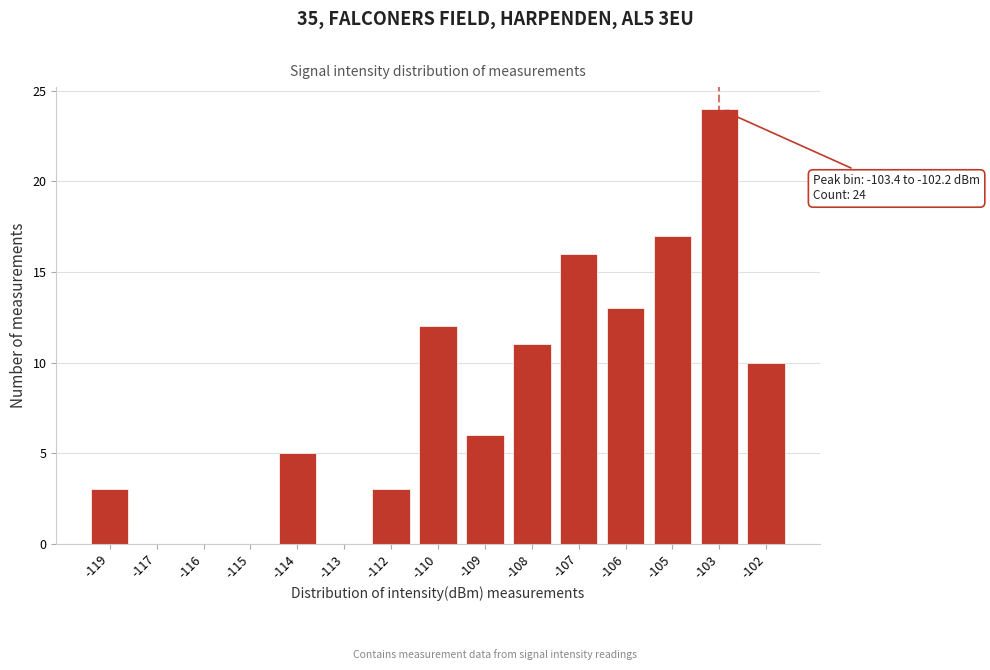

Reading left to right, what are all the values shown in this chart?

-119=3	-117=0	-116=0	-115=0	-114=5	-113=0	-112=3	-110=12	-109=6	-108=11	-107=16	-106=13	-105=17	-103=24	-102=10